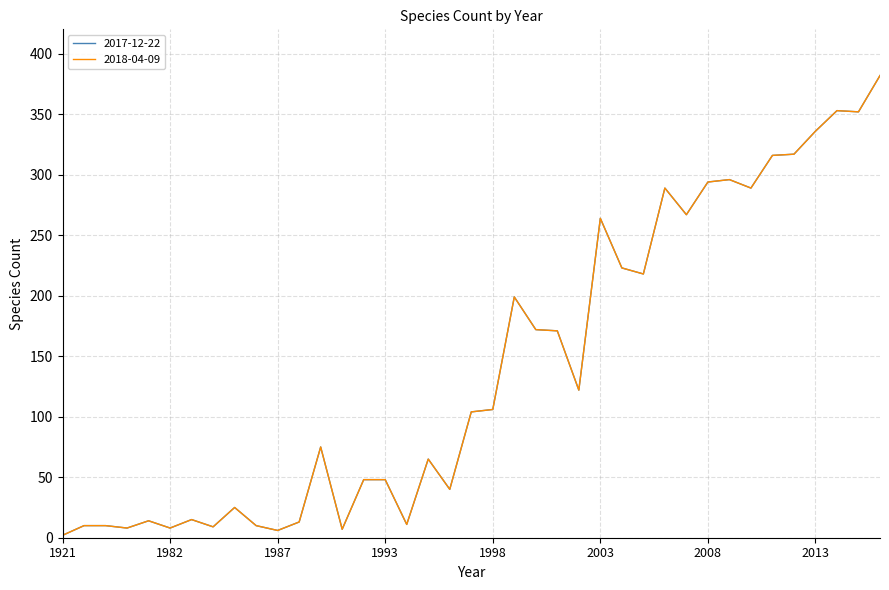

Is this an area chart (filled region under the line)?

No